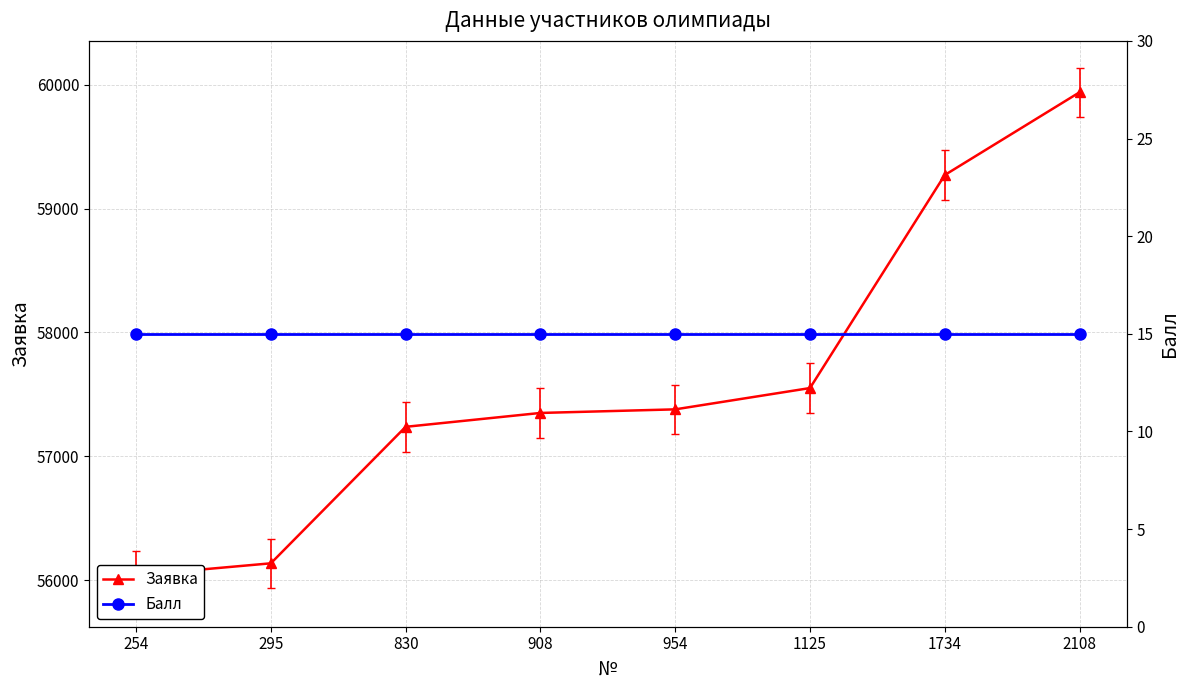

The Заявка series shows 59271 at 1734. True or false?

True